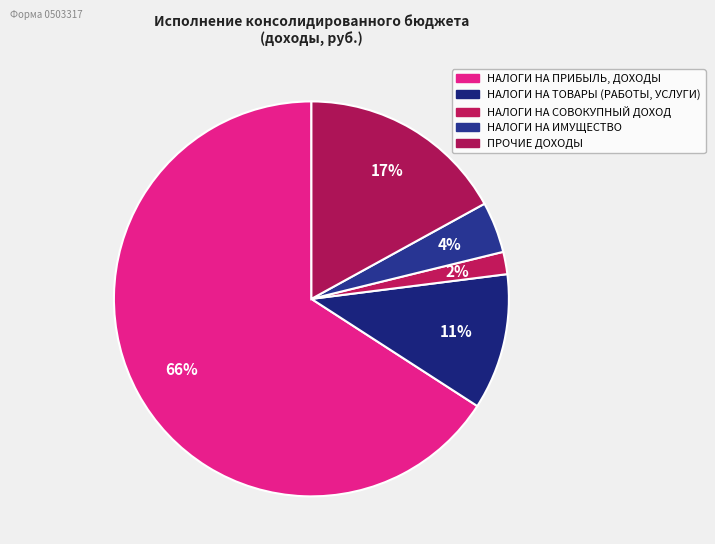

How many slices are in this pie chart?

5